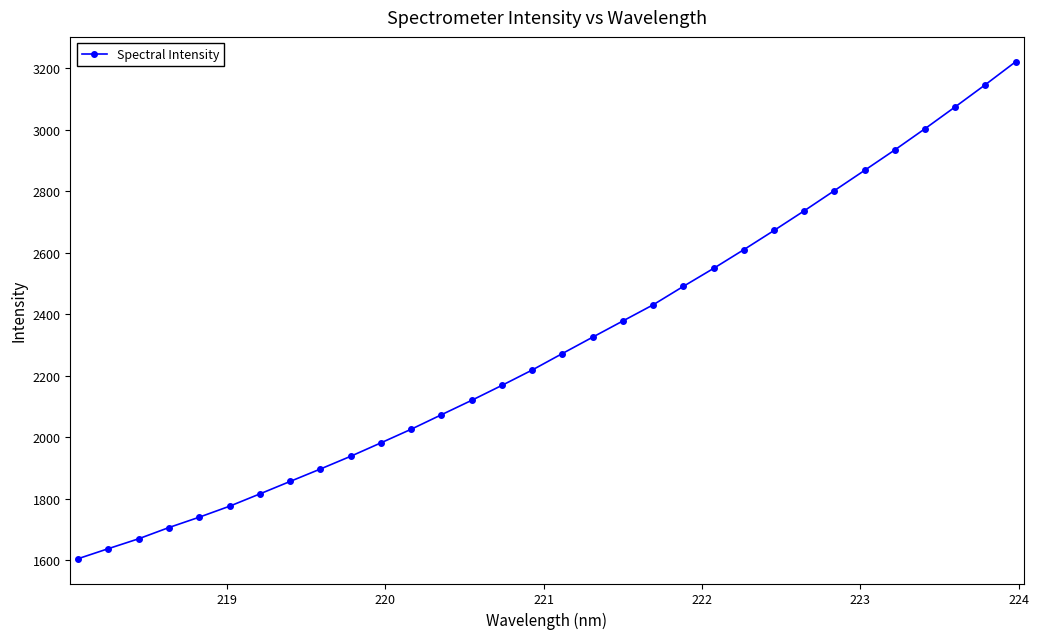

What is the value of the 31st point from the left?

3146.9